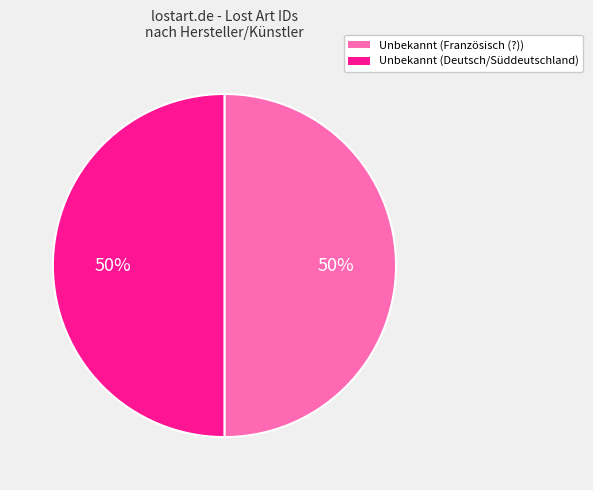

To the nearest percent, what is the combined percentage of Unbekannt (Französisch (?)) and Unbekannt (Deutsch/Süddeutschland)?

100%